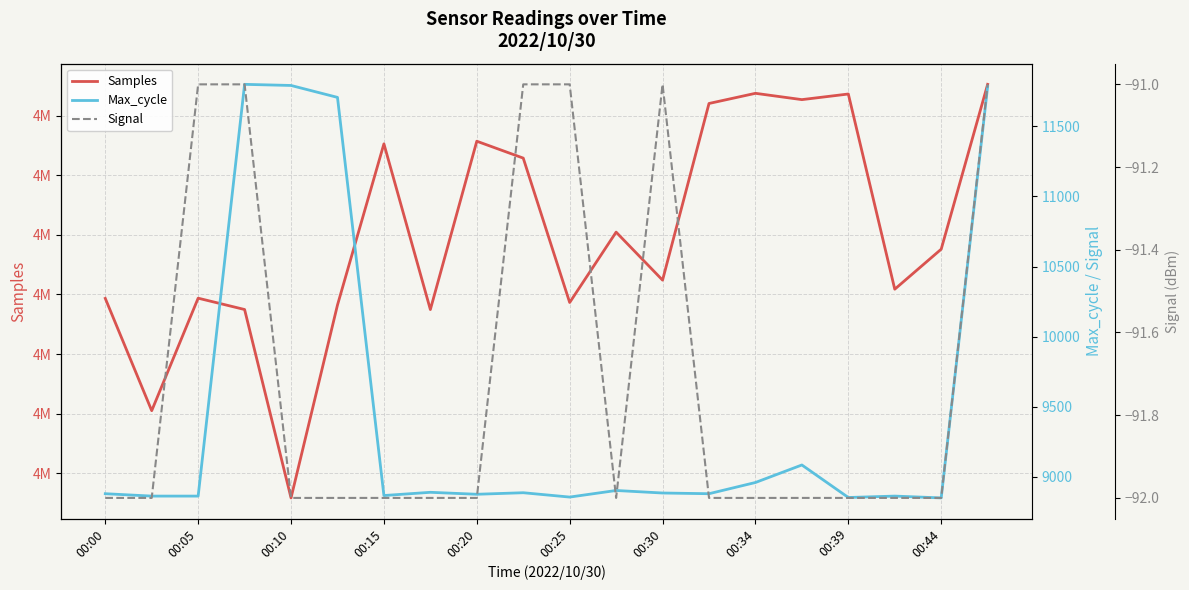

Which series has the largest range (max minus min)?

Samples